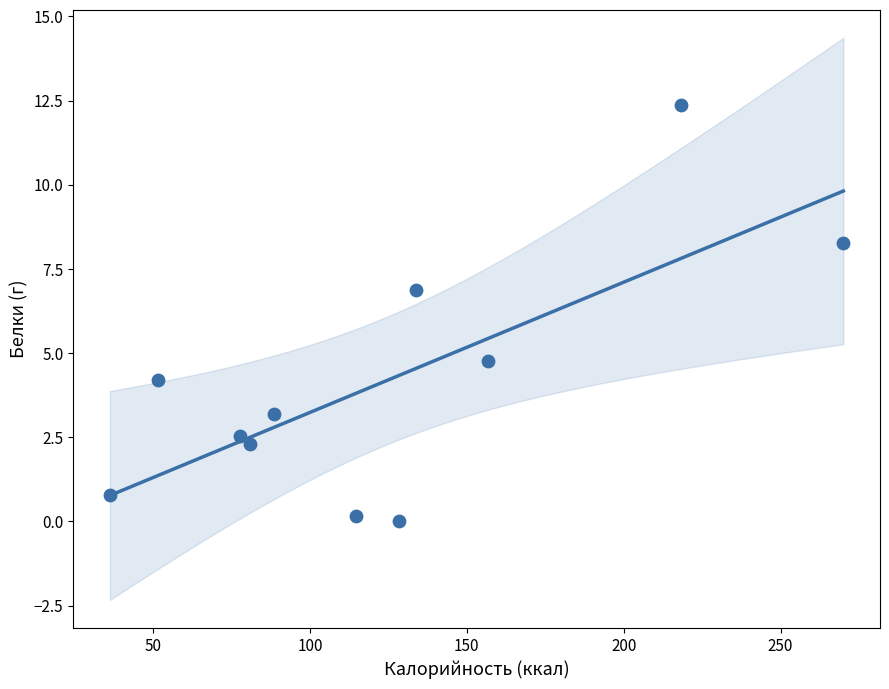

What is the average X value?

123.3